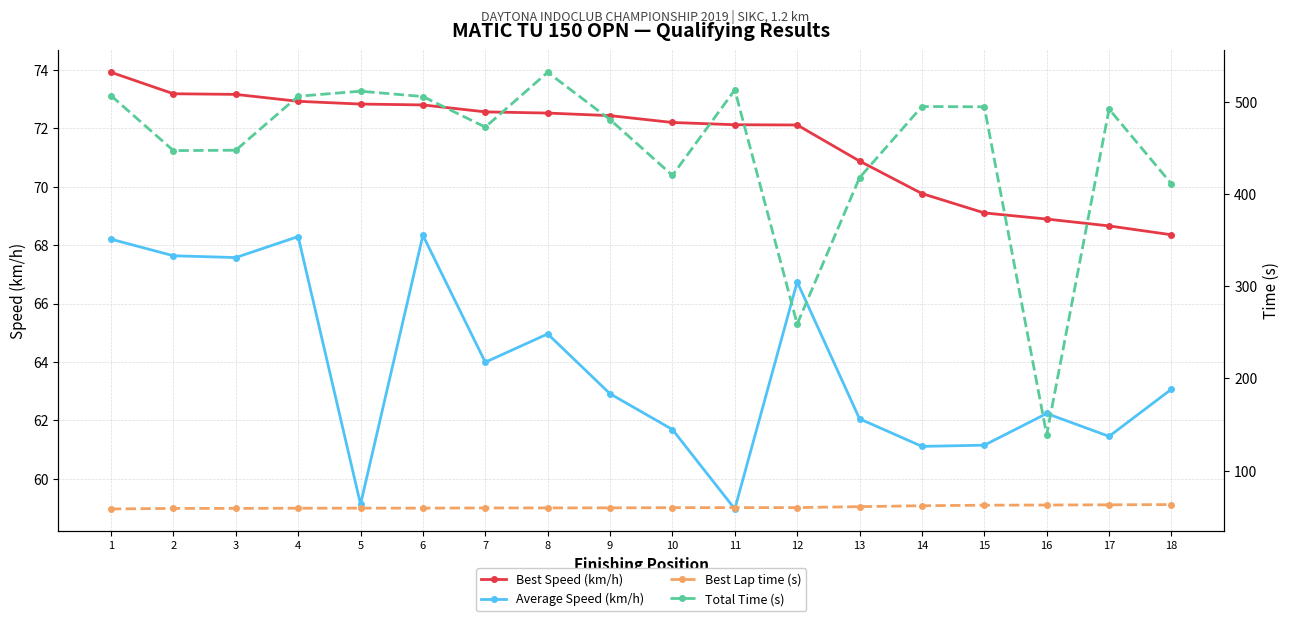

At how many categories does at least one series exceed 365?

16